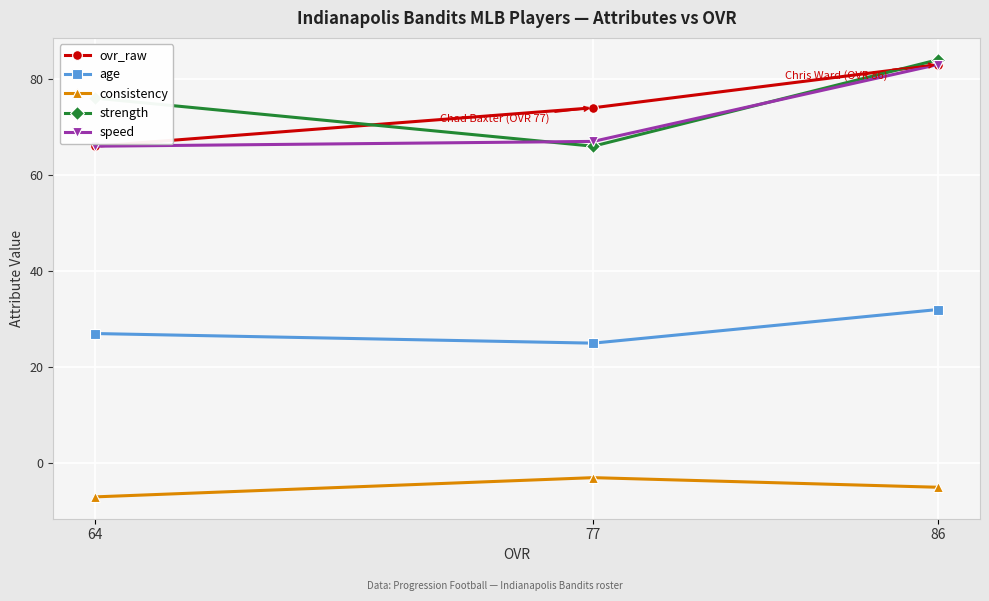

Which series has the largest total across all categories?

strength